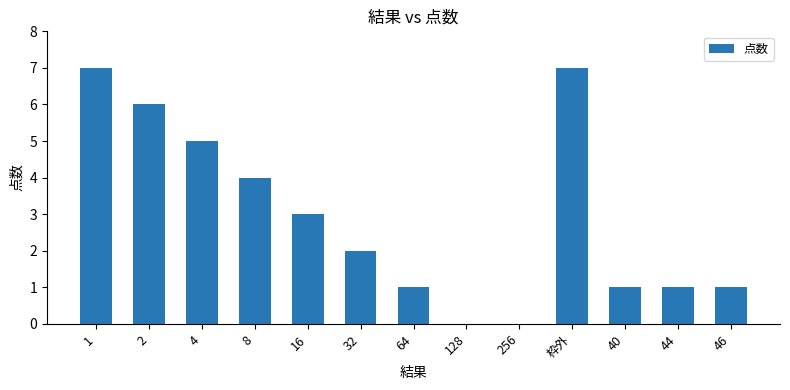

What value does the data have at 2?

6